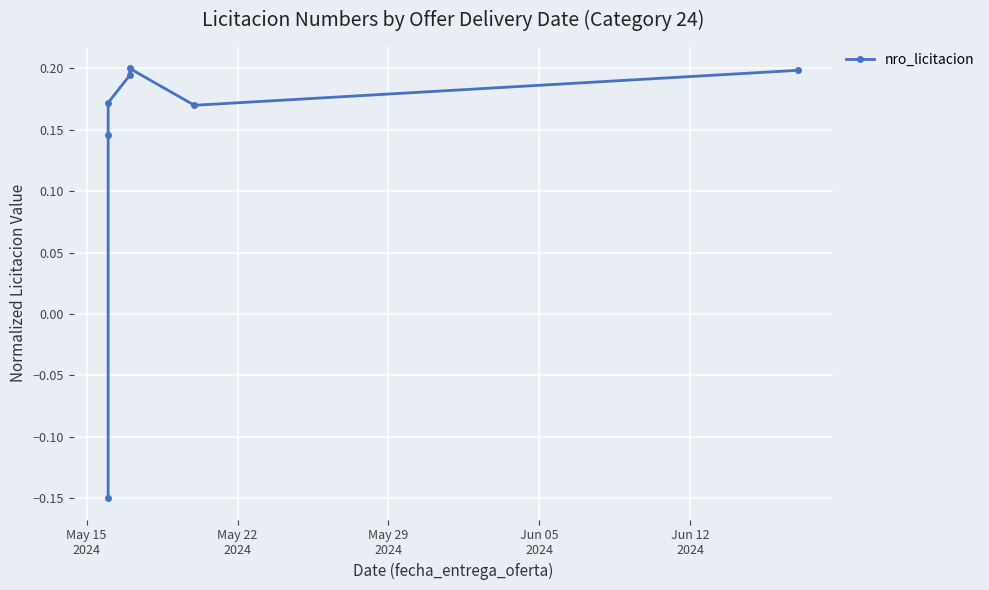

What is the value of the 2nd point from the left?

0.1